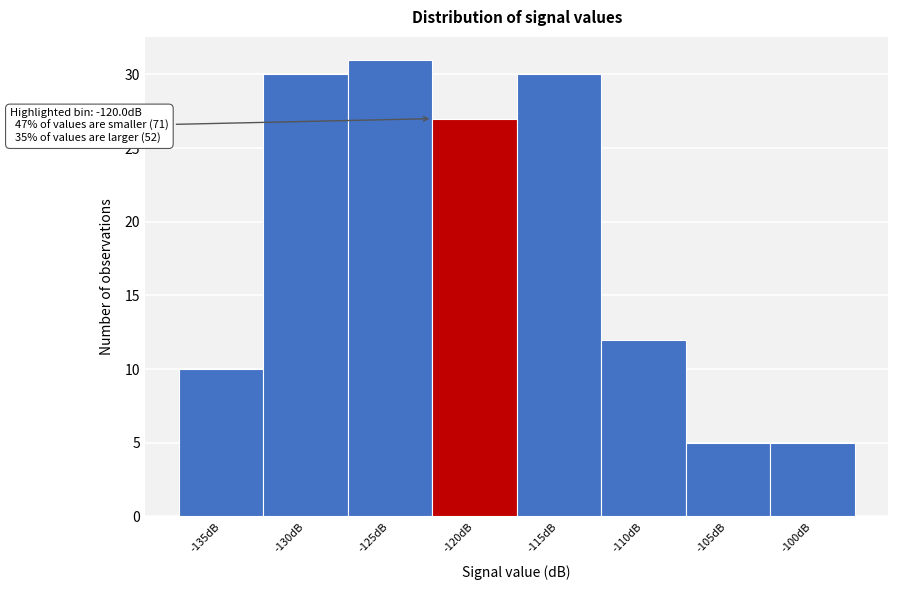

Reading left to right, transcribe all the data shown in this chart.

10	30	31	27	30	12	5	5